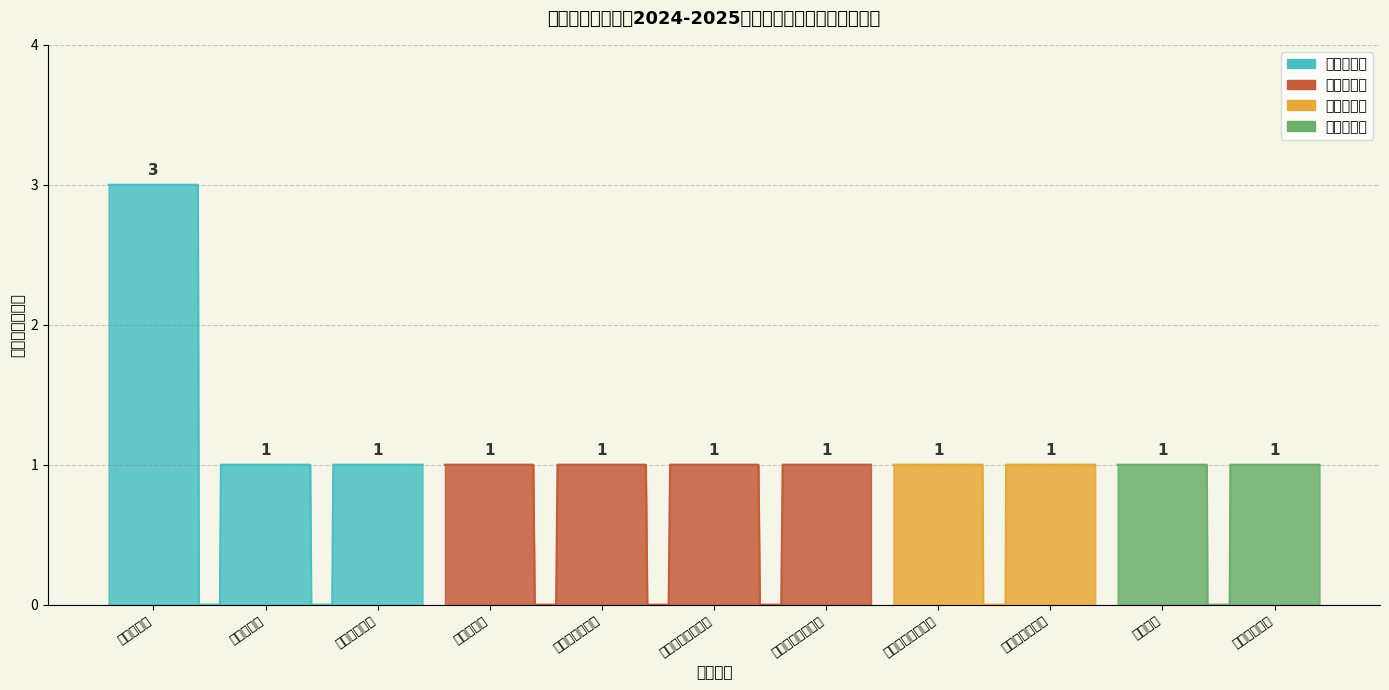

Between 化工自动化教师 and 医学检验技术教师, which is larger?

化工自动化教师